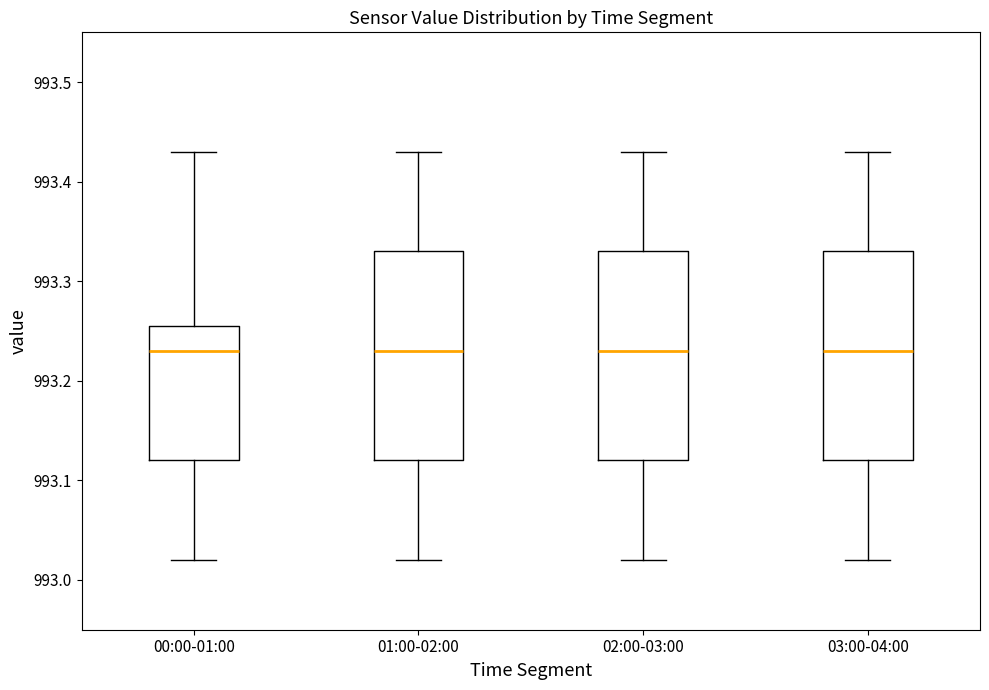

Where does the median line of the box for 01:00-02:00 sit on the y-axis? The values are not printed on the chart, so give them approximately, as read against the axis.

993.23